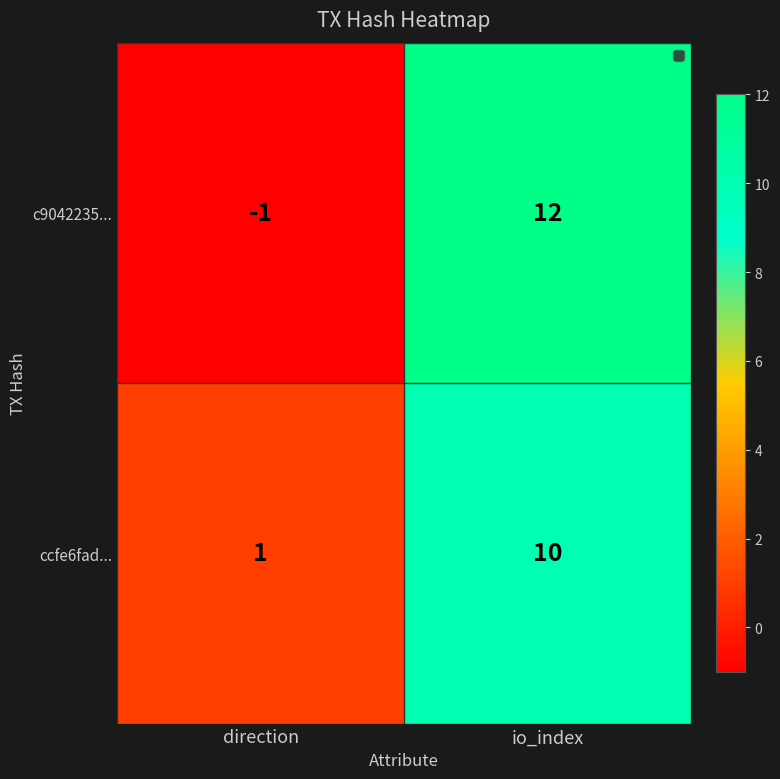

Reading left to right, extract all data points from this chart.

c9042235...: -1	12
ccfe6fad...: 1	10